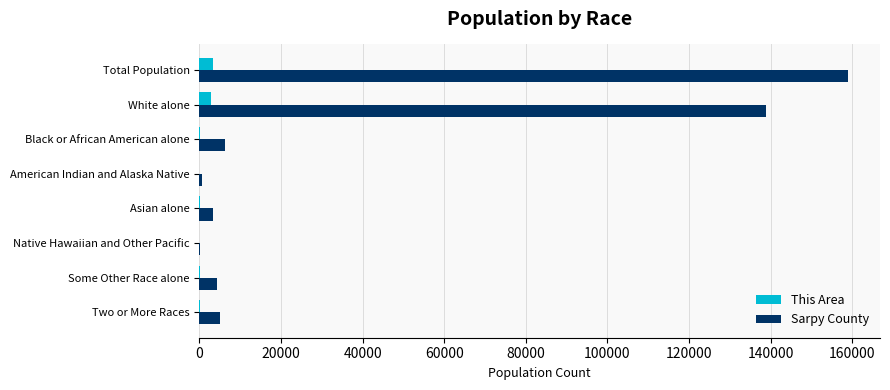

Which series has the largest total across all categories?

Sarpy County